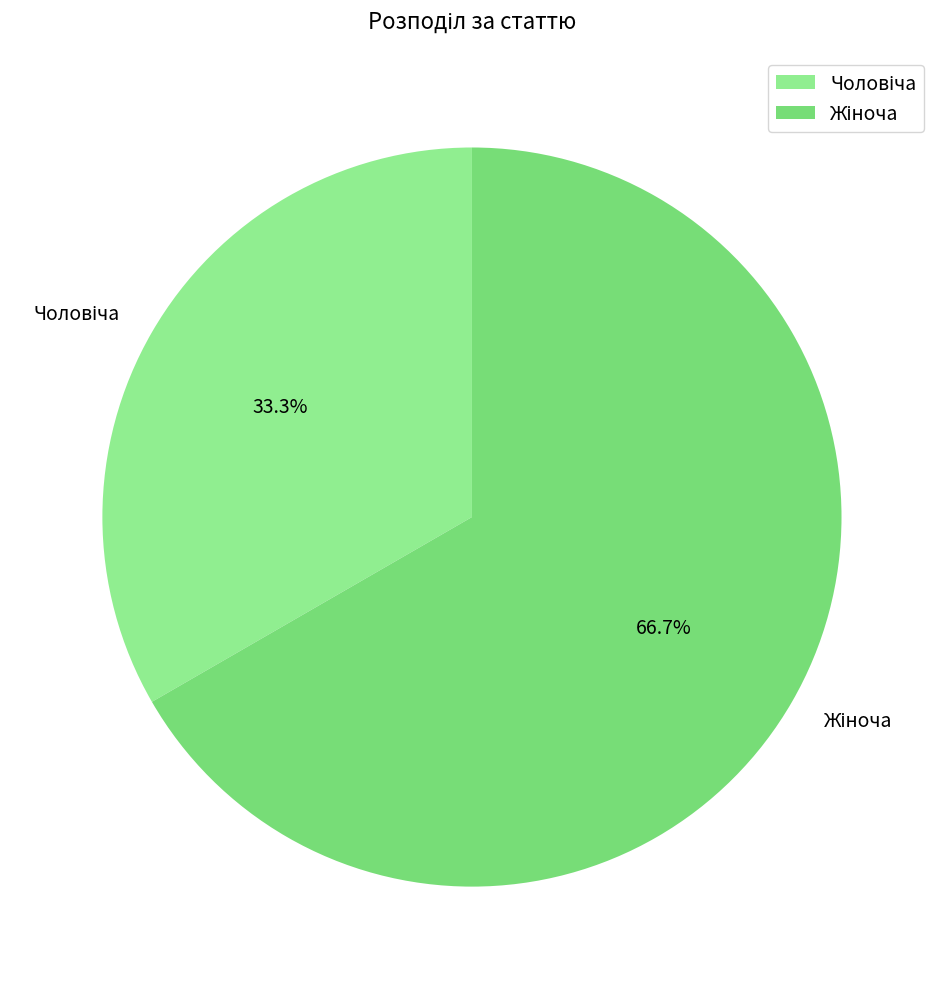

Is there any slice that represents more than half of the pie?

Yes